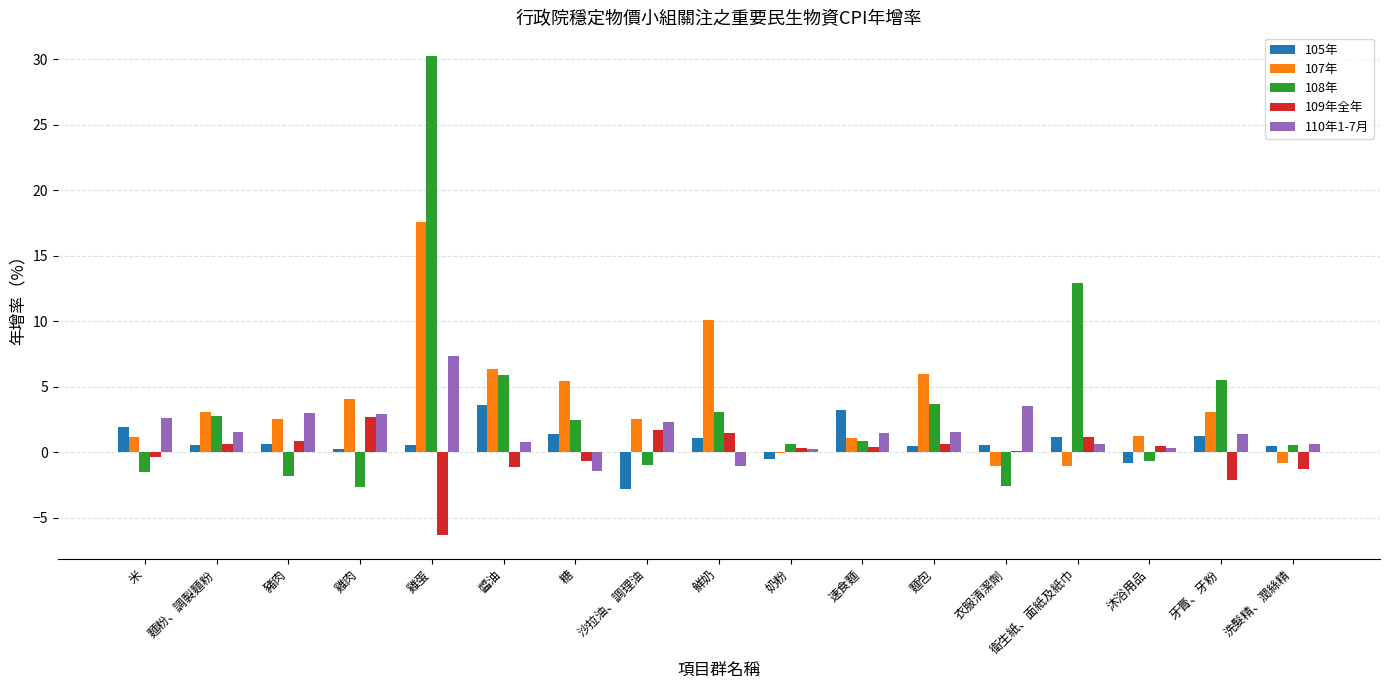

What is the sum of all 105年 values?

13.1